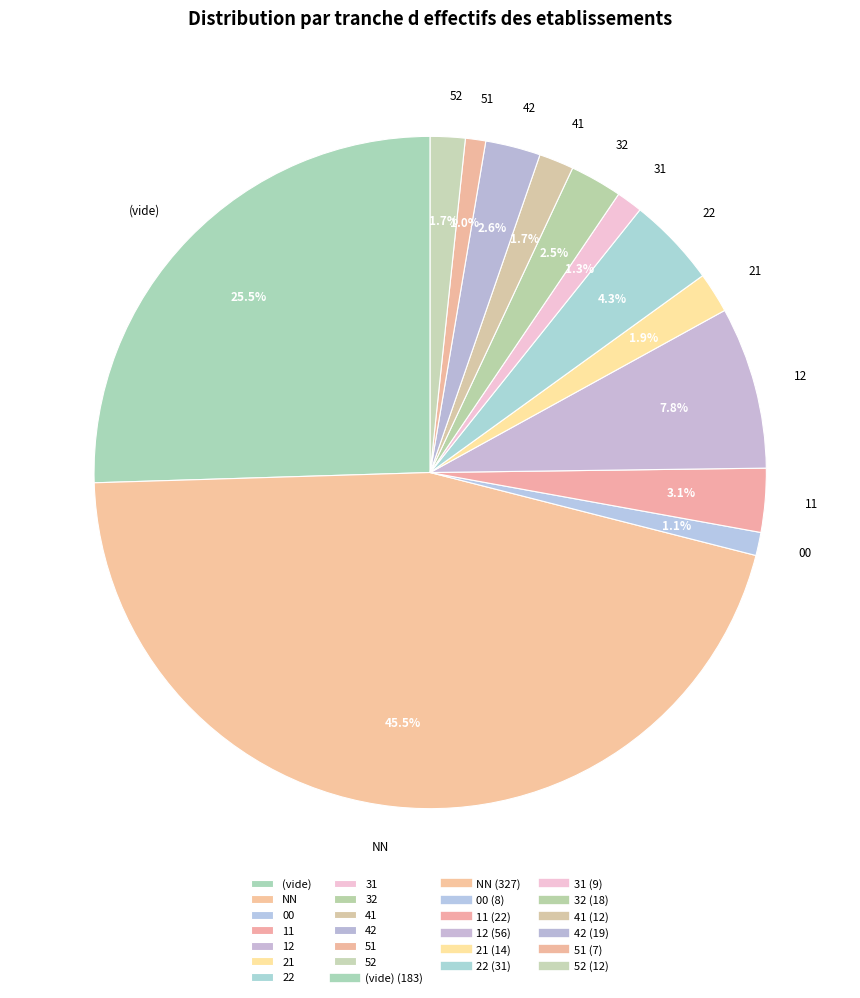

Is the sum of 22 and 42 greater than half?

No